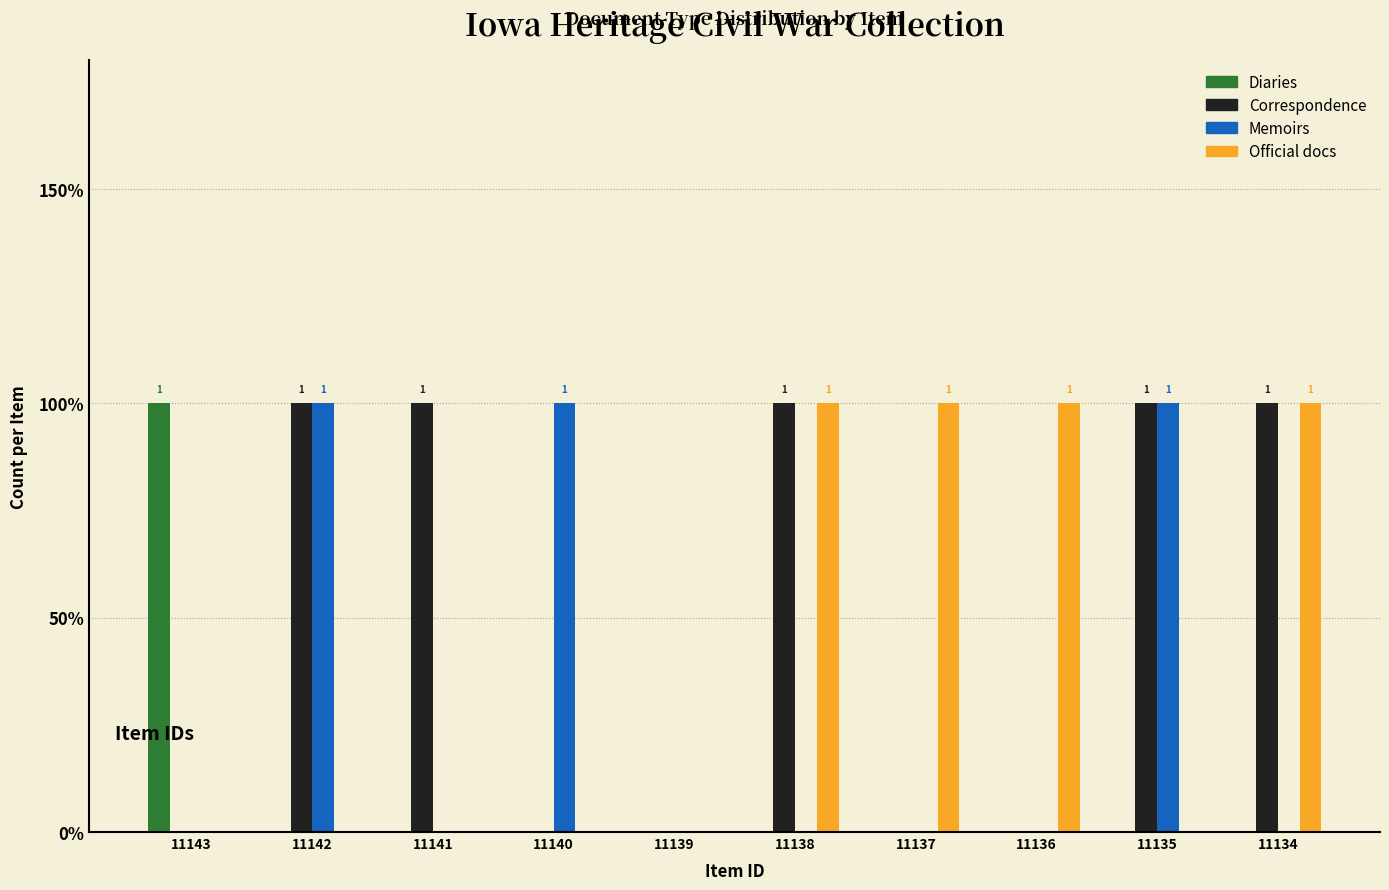

What are all the series names shown in the legend?

Diaries, Correspondence, Memoirs, Official docs